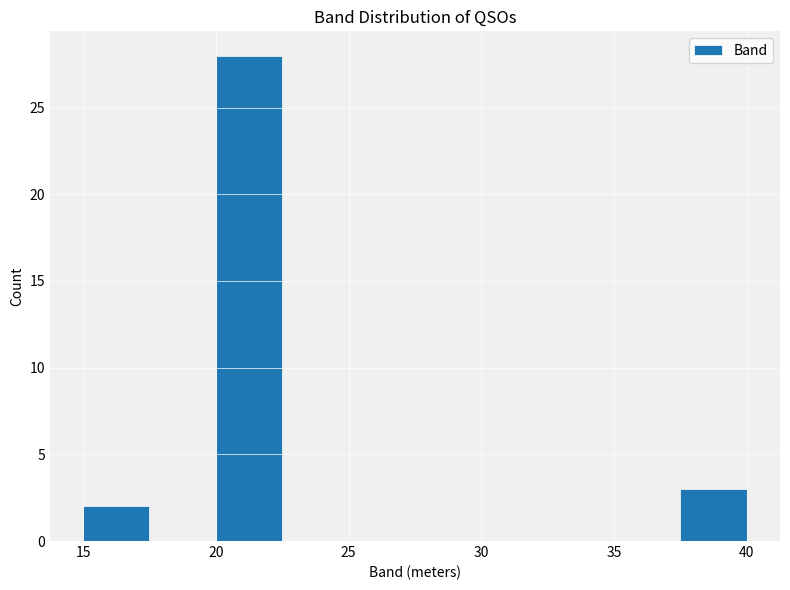

Which range on the x-axis has the tallest bar?

20.0 to 22.5